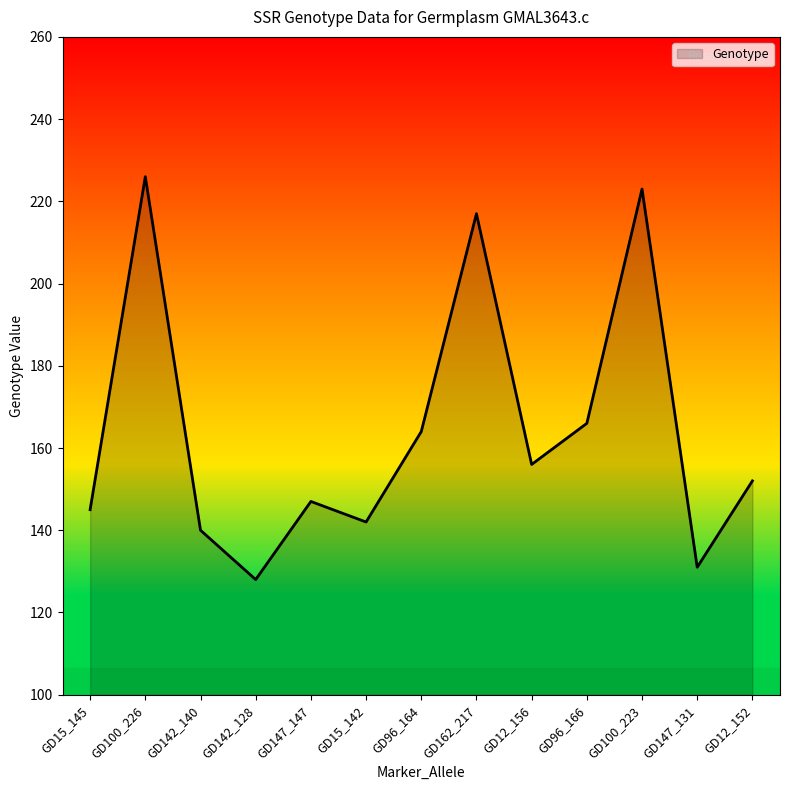

Where is the data nearest to the value 177?

GD96_166